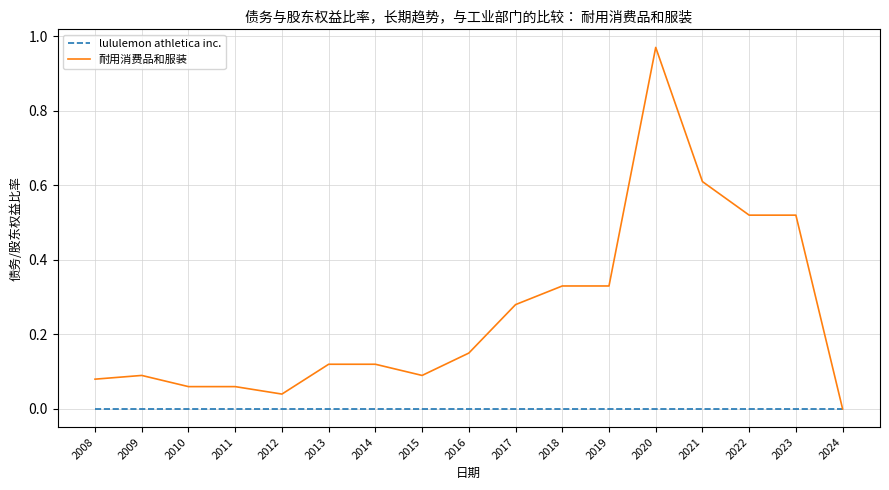

True or false: 耐用消费品和服装 has a value of 0.1 at 2014.

True